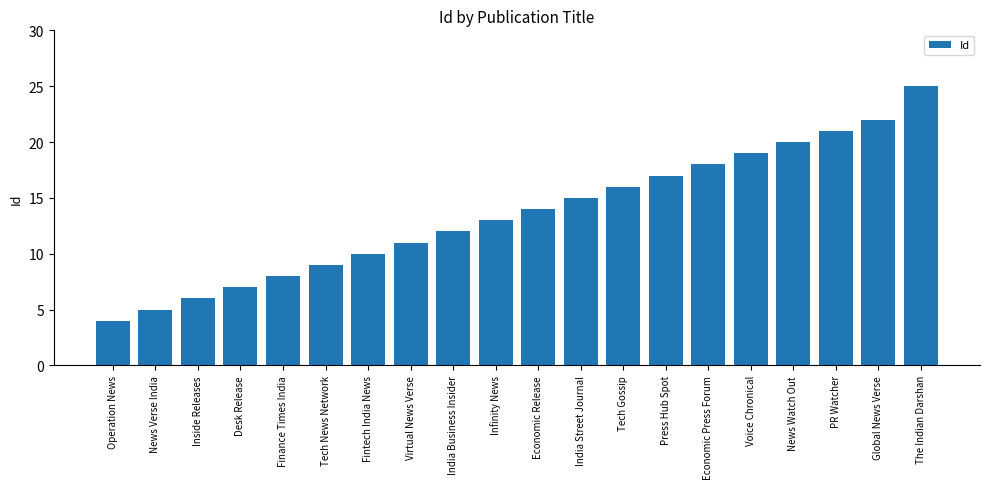

List the labels in order of value, smallest first.

Operation News, News Verse India, Inside Releases, Desk Release, Finance Times India, Tech News Network, Fintech India News, Virtual News Verse, India Business Insider, Infinity News, Economic Release, India Street Journal, Tech Gossip, Press Hub Spot, Economic Press Forum, Voice Chronical, News Watch Out, PR Watcher, Global News Verse, The Indian Darshan